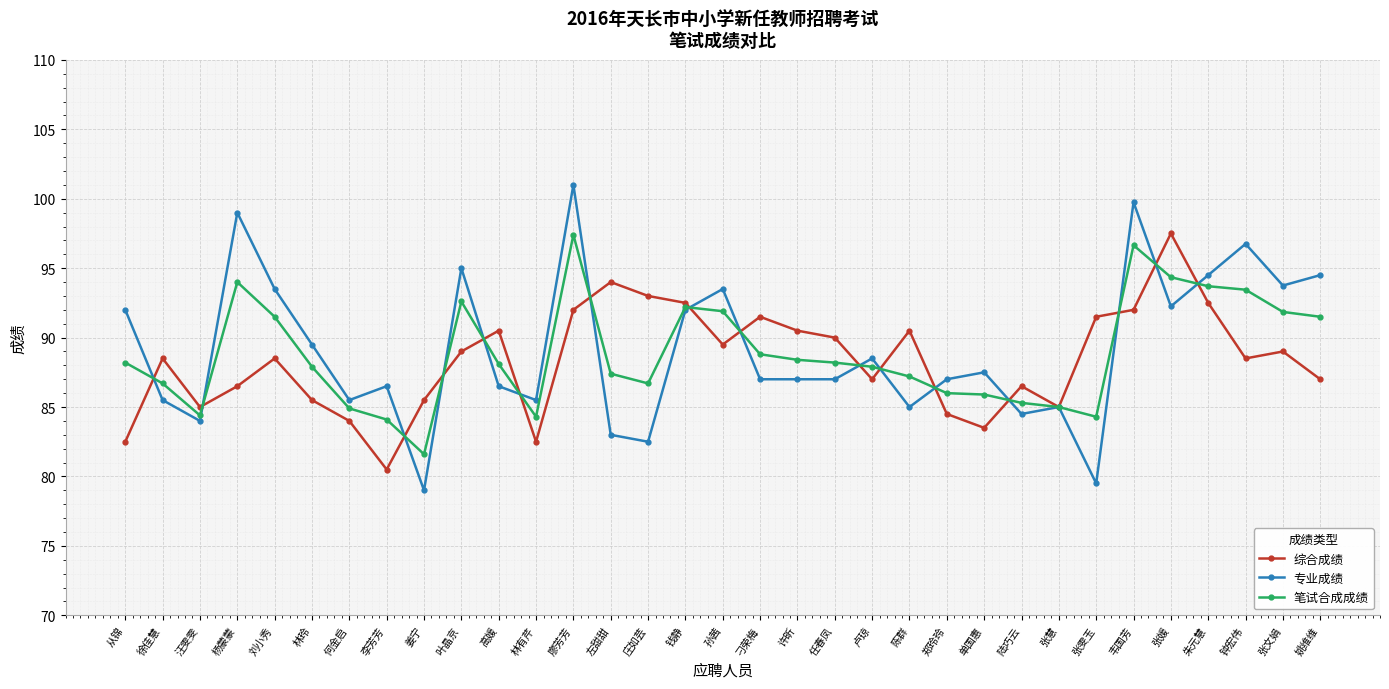

What is the total value across all series at 刘小秀?

273.5